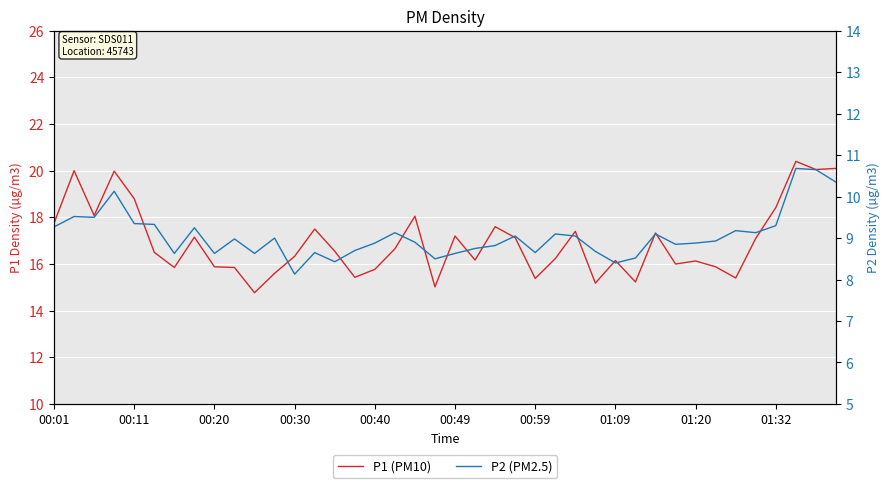

At how many categories does at least one series exceed 14?

40